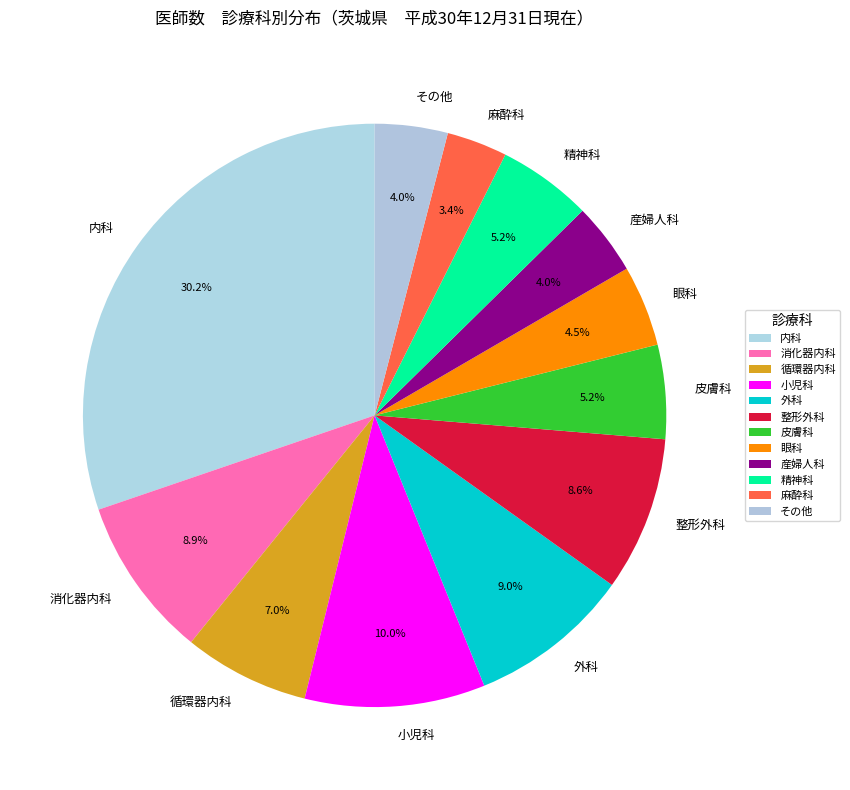

Approximately how many times larger is the value at 整形外科 compared to 外科?

1.0